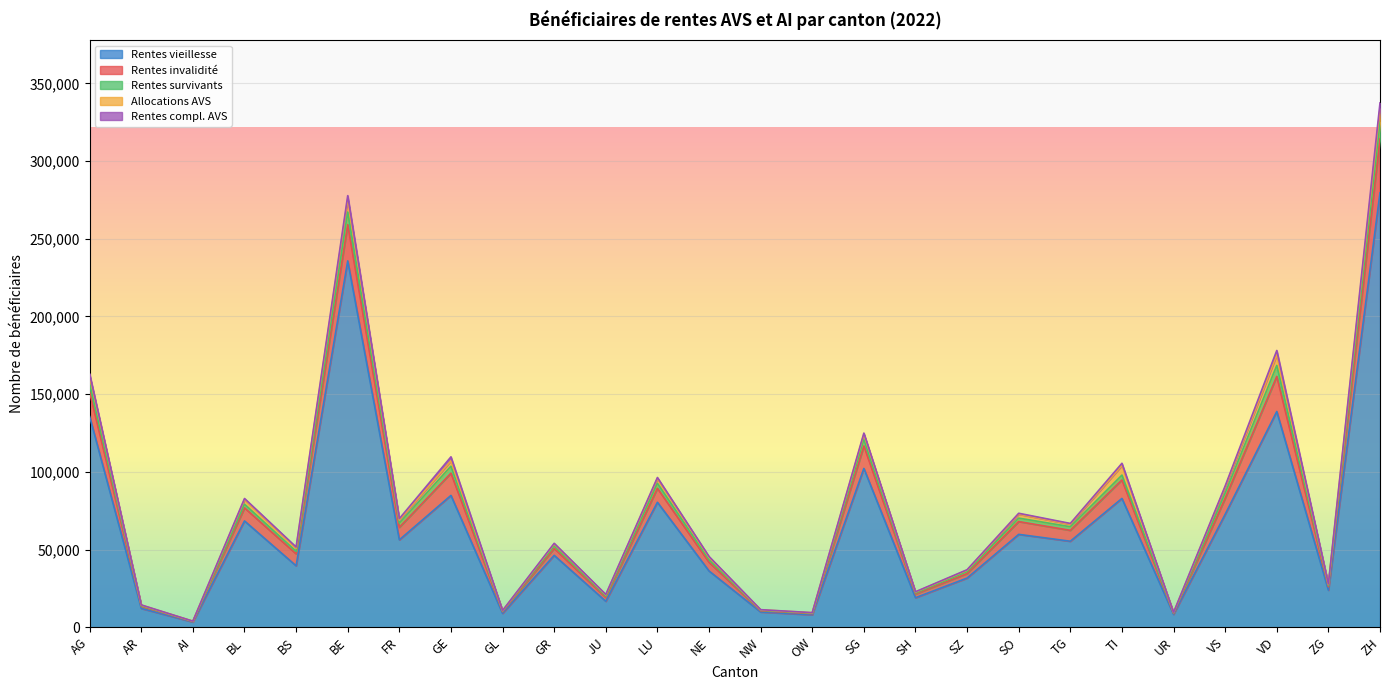

True or false: Rentes survivants has a value of 2837 at VD.

False